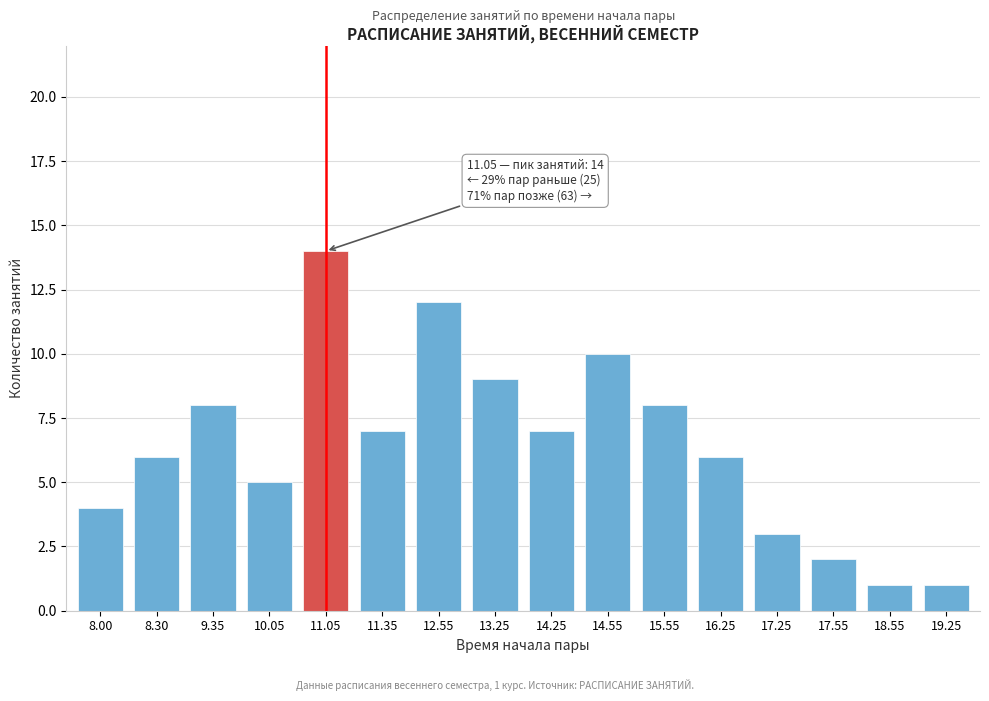

Reading left to right, list all the values displayed in this chart.

8.00=4	8.30=6	9.35=8	10.05=5	11.05=14	11.35=7	12.55=12	13.25=9	14.25=7	14.55=10	15.55=8	16.25=6	17.25=3	17.55=2	18.55=1	19.25=1